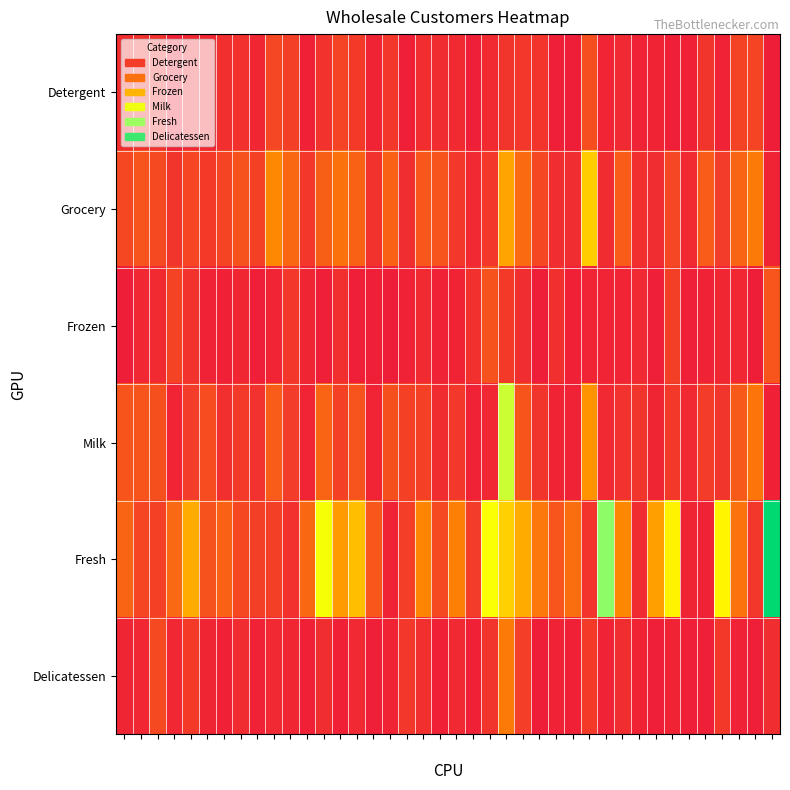

What is the highest value of the Fresh series?

4.0